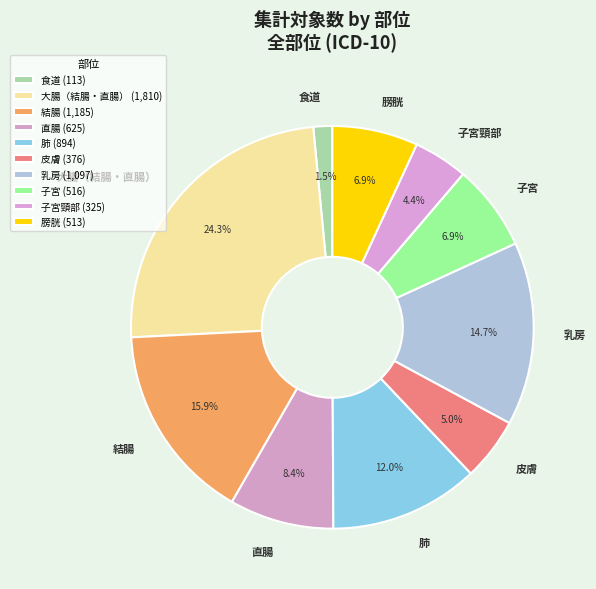

To the nearest percent, what portion does 皮膚 represent?

5%